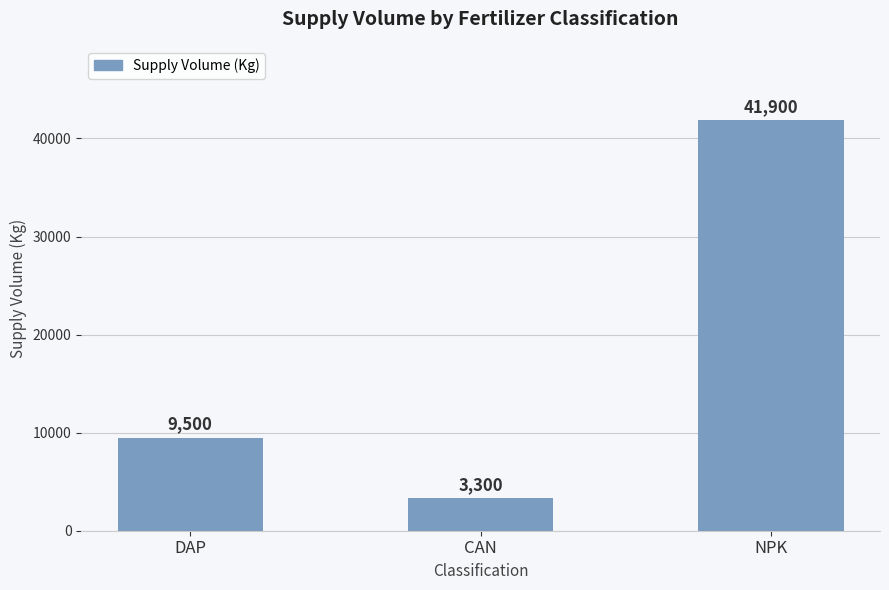

Approximately how many times larger is the value at NPK compared to CAN?

12.7